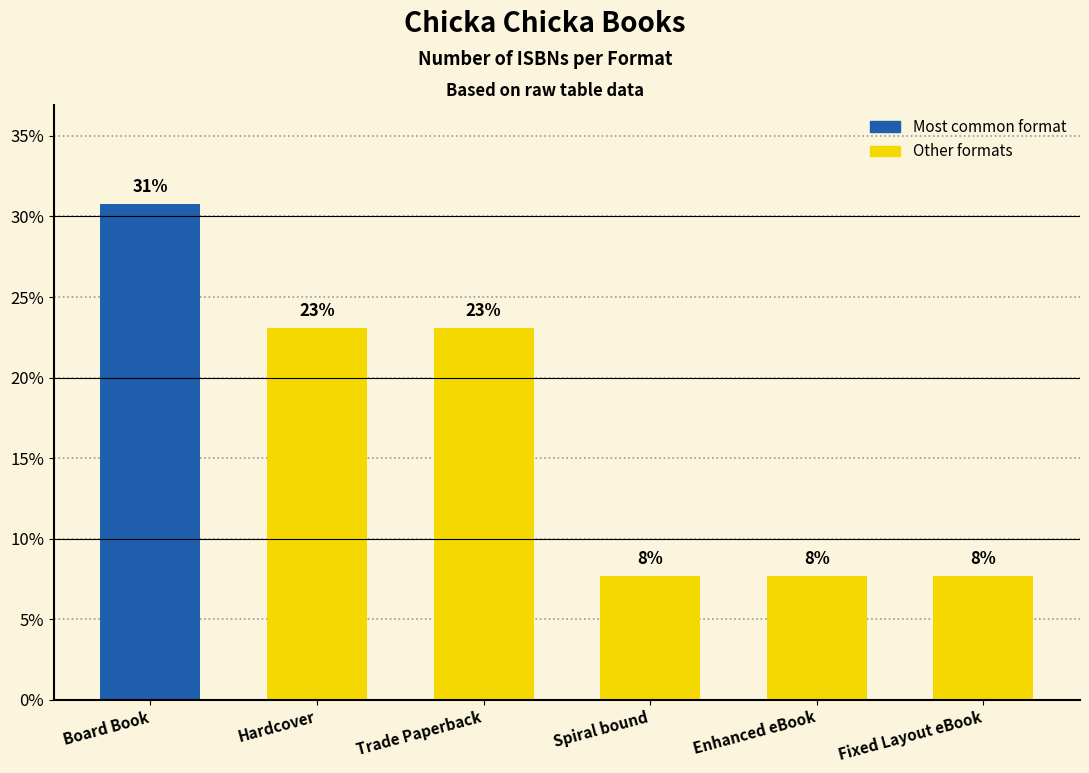

Reading left to right, list all the values displayed in this chart.

Board Book=30.8	Hardcover=23.1	Trade Paperback=23.1	Spiral bound=7.7	Enhanced eBook=7.7	Fixed Layout eBook=7.7